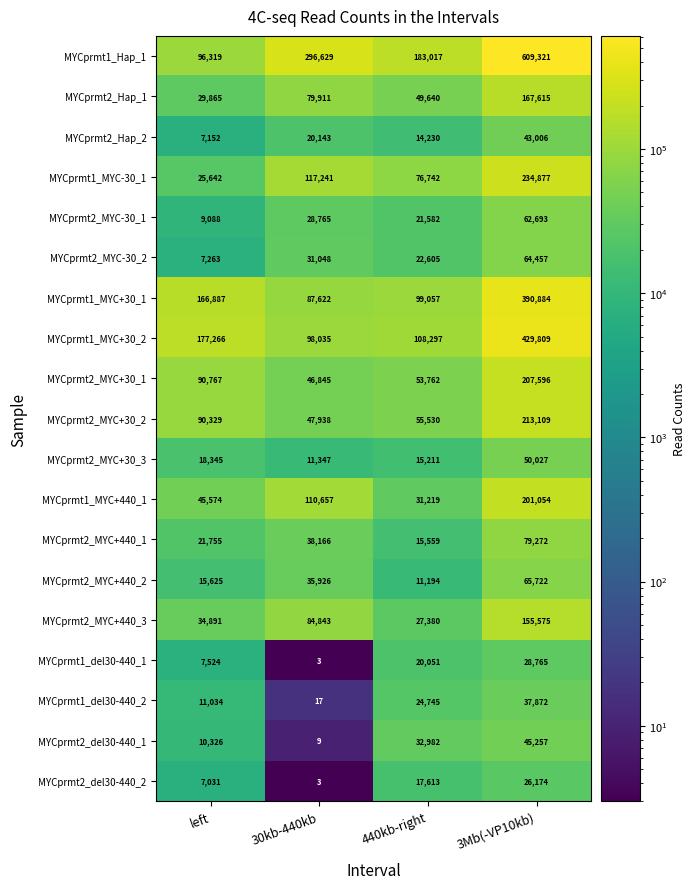

At how many categories does at least one series exceed 116016?

4